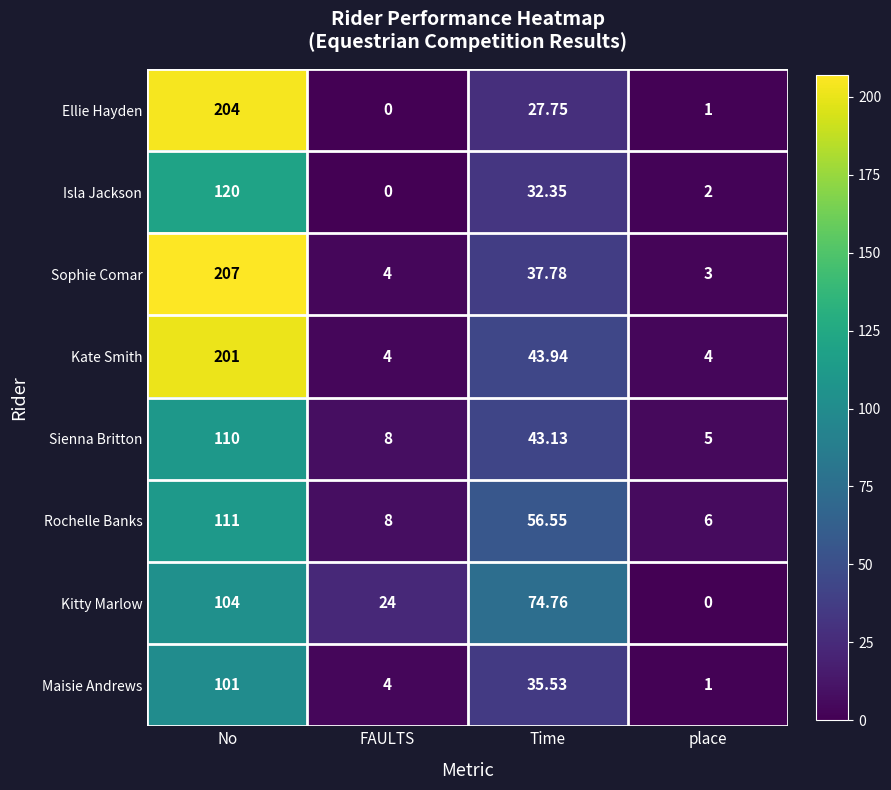

Where does the Maisie Andrews series first go above 35?

No